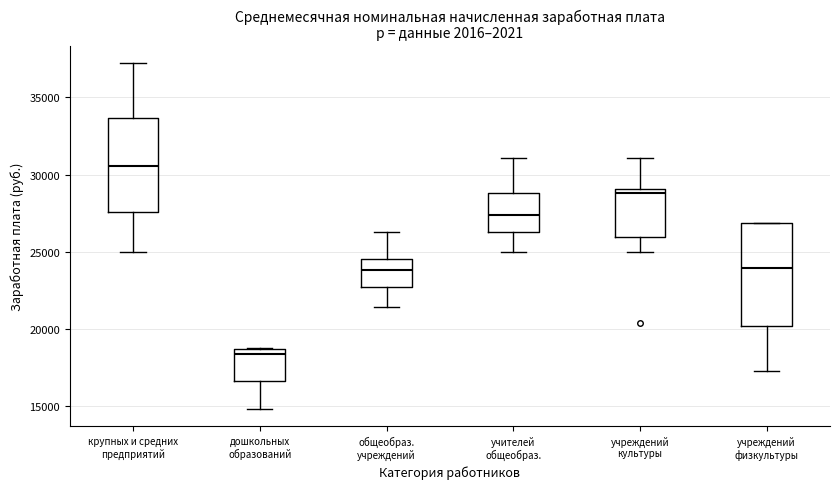

Comparing the boxes themselves (not the whiskers), which one is the tallest?

учреждений физкультуры